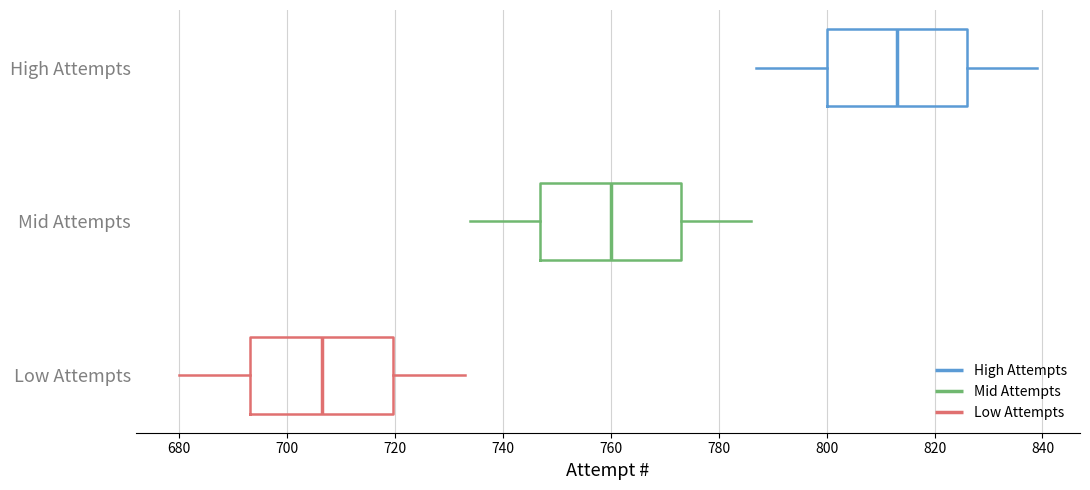

Which box's median line is the furthest to the right?

High Attempts